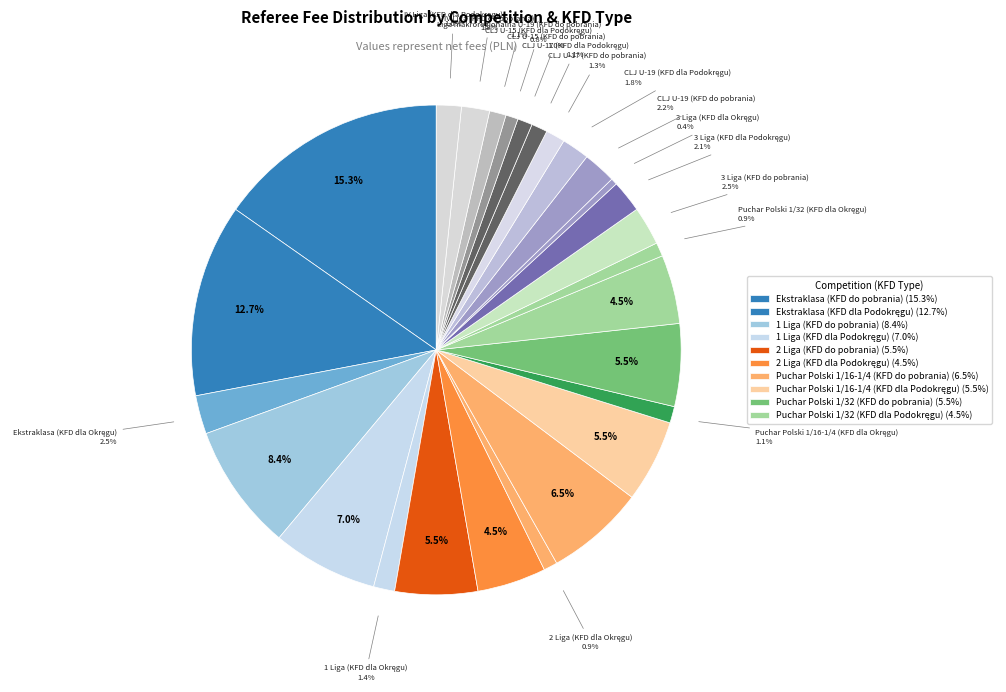

Is there any slice that represents more than half of the pie?

No